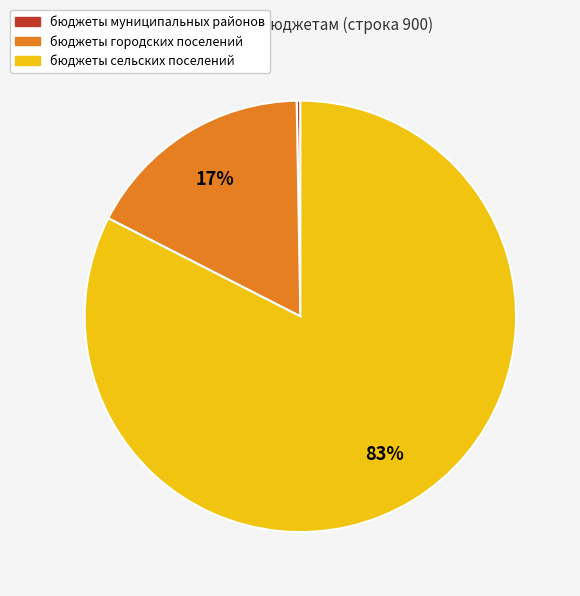

Does бюджеты сельских поселений represent more than half of the total?

Yes